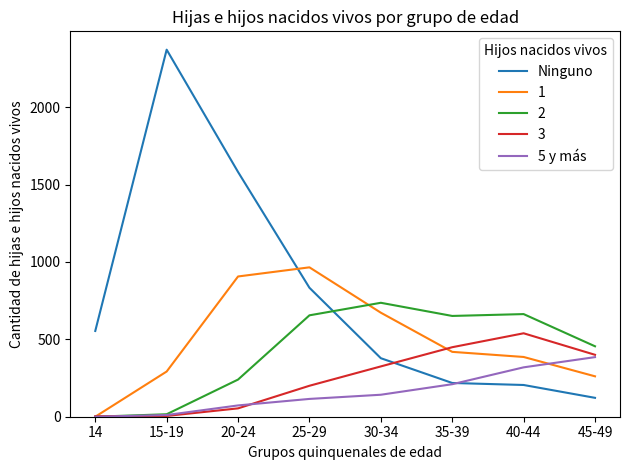

Which series has the largest total across all categories?

Ninguno